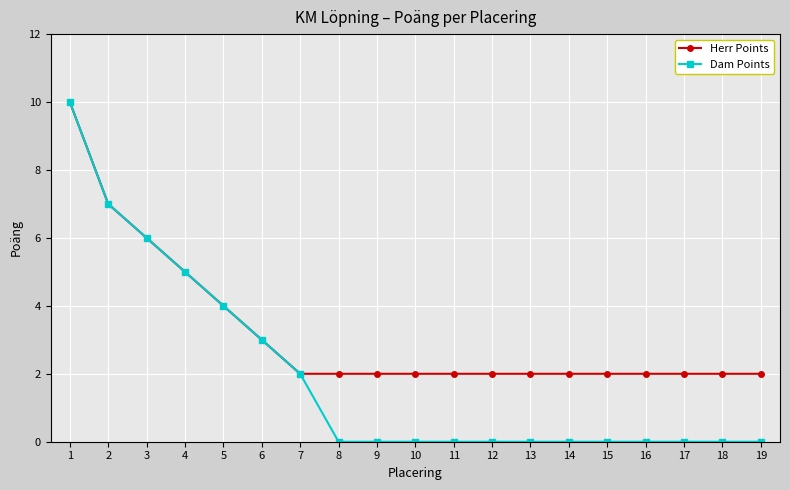

Between 3 and 18, which series saw the biggest shift?

Dam Points